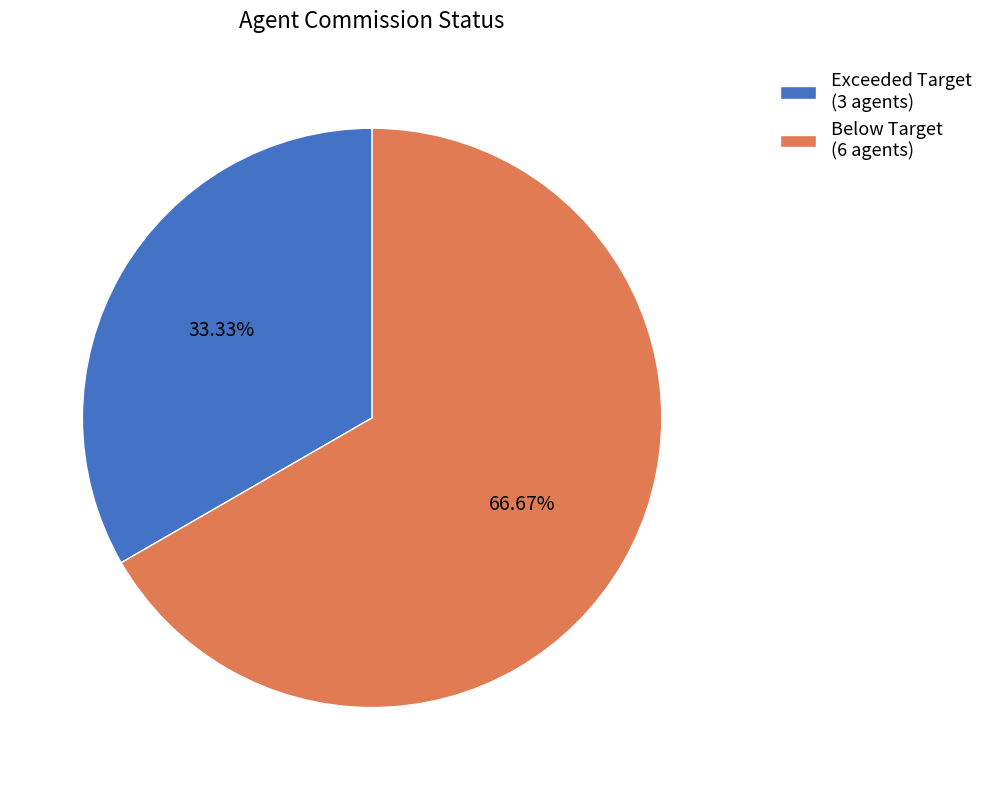

Which category has the smallest portion of the pie?

Exceeded Target (3 agents)